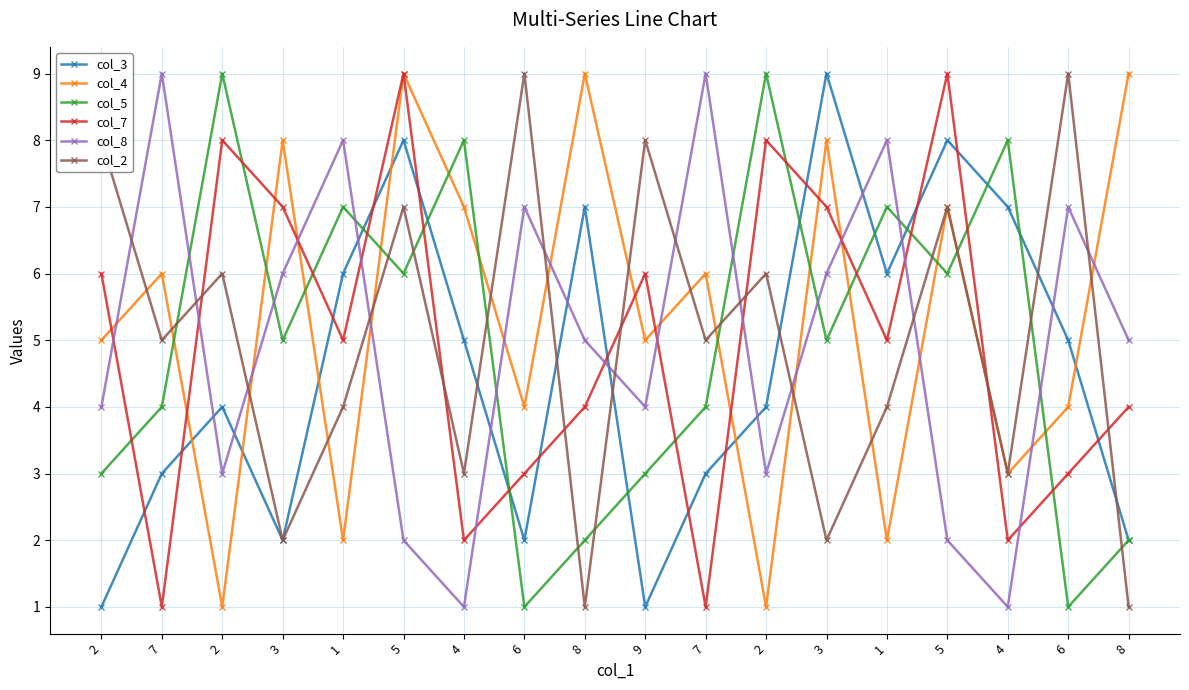

What are all the series names shown in the legend?

col_3, col_4, col_5, col_7, col_8, col_2